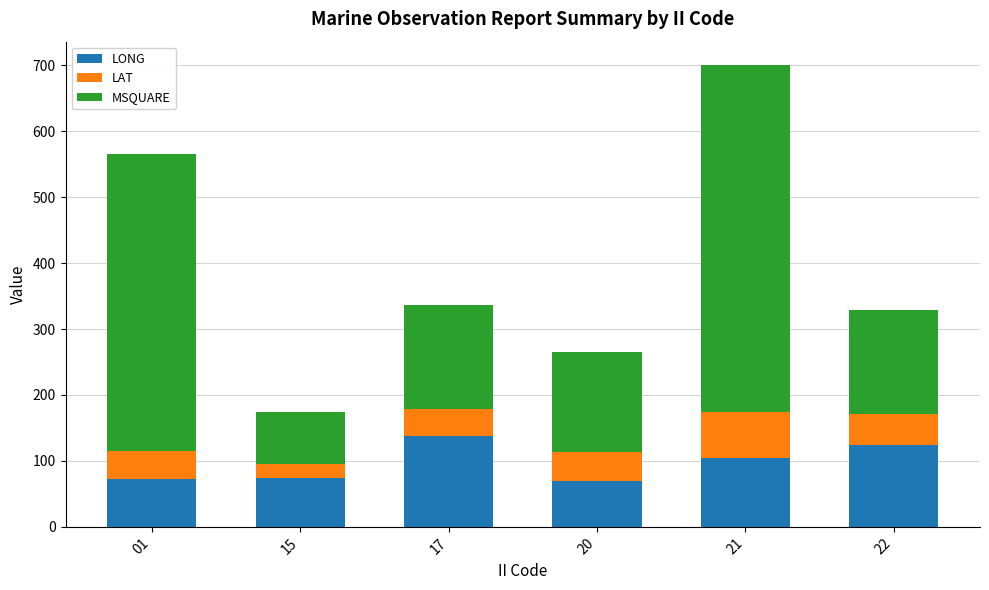

What is the maximum value for LONG?

137.4